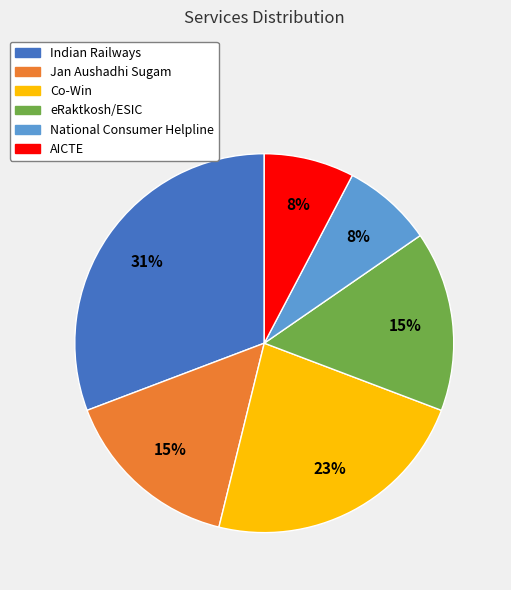

Which slice is the largest?

Indian Railways